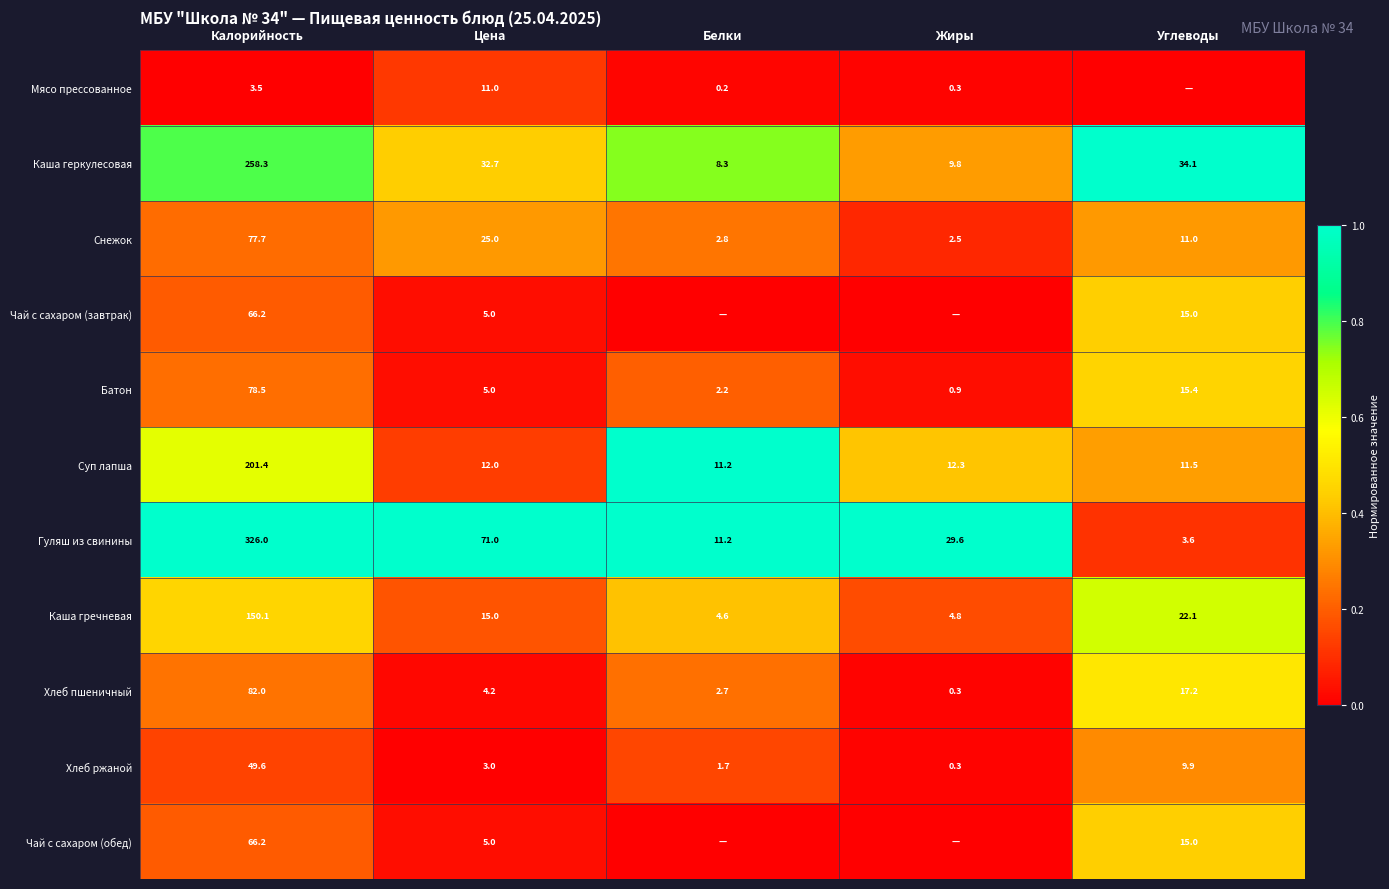

At how many categories does at least one series exceed 0?

5